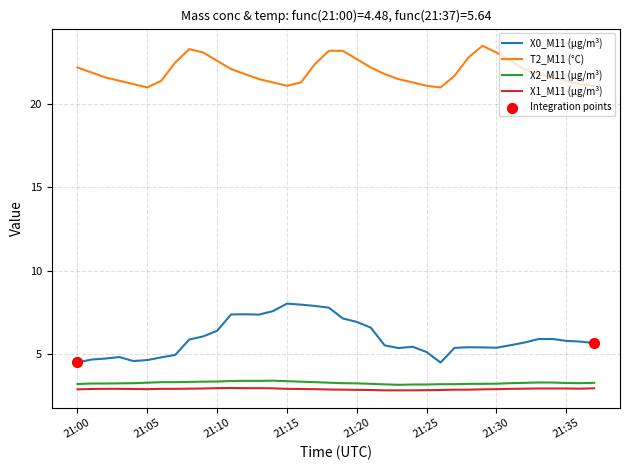

Which series has the largest range (max minus min)?

X0_M11 (μg/m³)